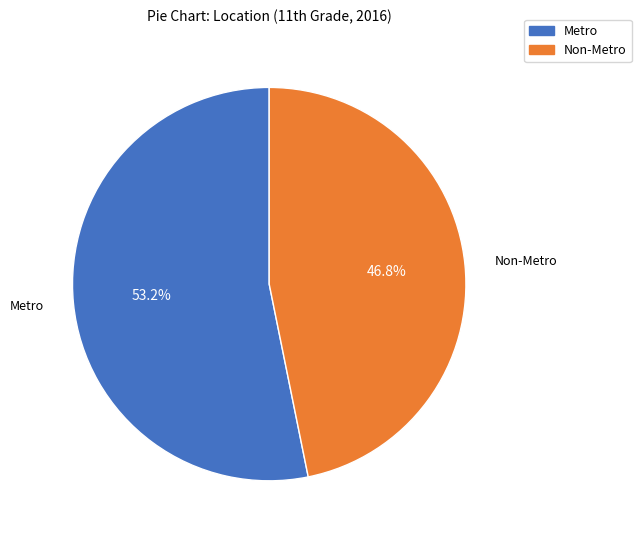

Approximately how many times larger is the value at Metro compared to Non-Metro?

1.1